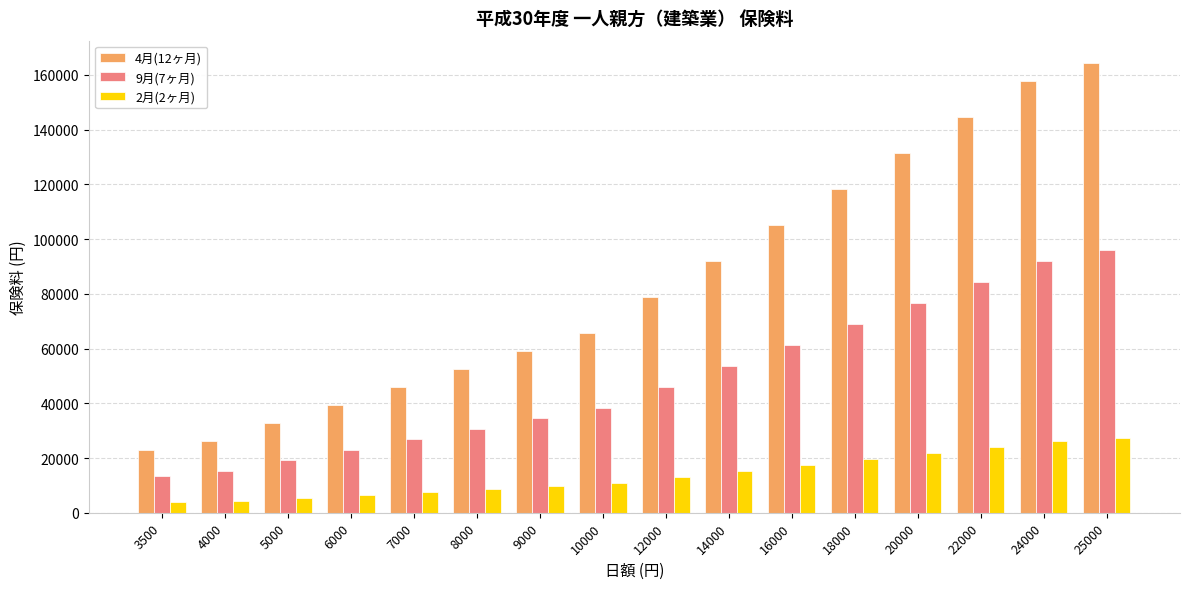

At which category is the sum across all series the highest?

25000